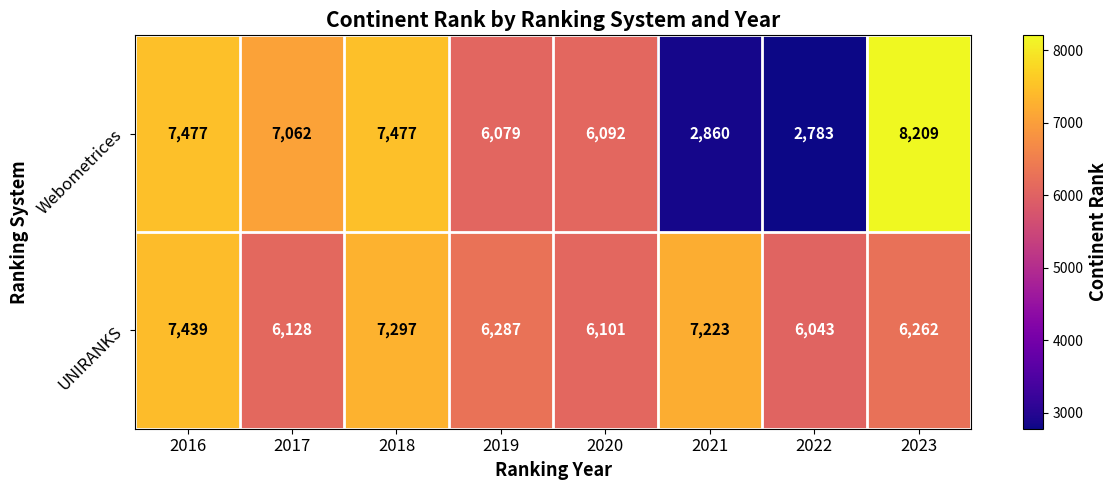

Which series has the largest range (max minus min)?

Webometrices